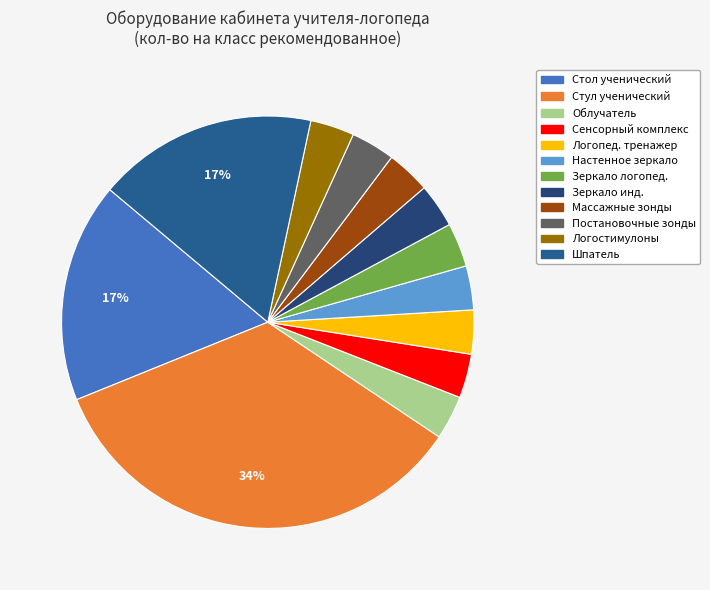

How many slices are in this pie chart?

12